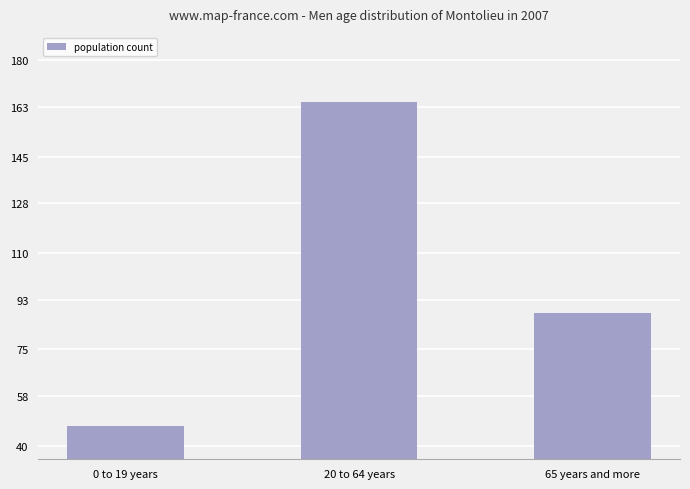

How many values are below 88?

1